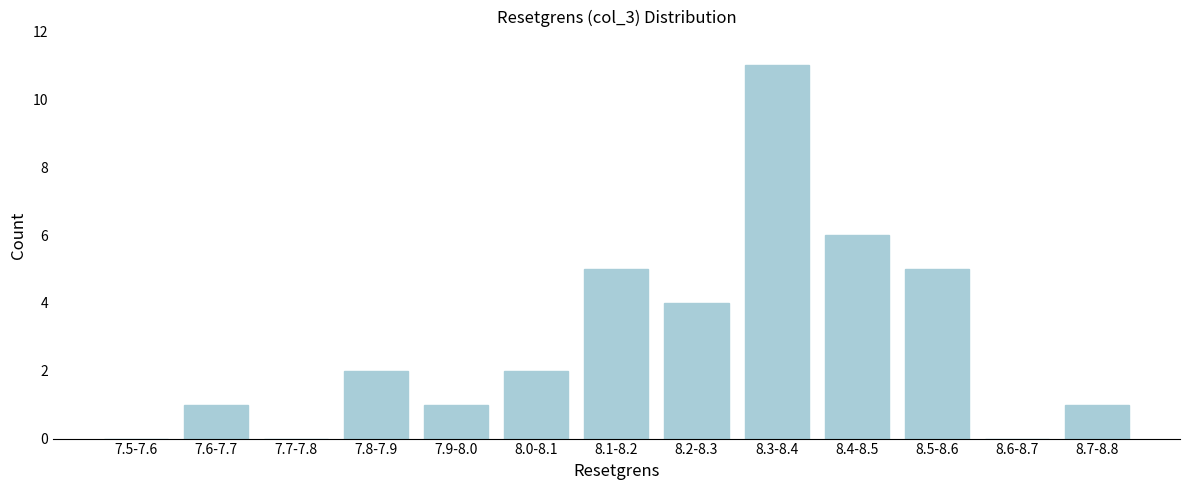

Reading right to left, what are all the values shown in this chart?

8.7-8.8=1	8.6-8.7=0	8.5-8.6=5	8.4-8.5=6	8.3-8.4=11	8.2-8.3=4	8.1-8.2=5	8.0-8.1=2	7.9-8.0=1	7.8-7.9=2	7.7-7.8=0	7.6-7.7=1	7.5-7.6=0